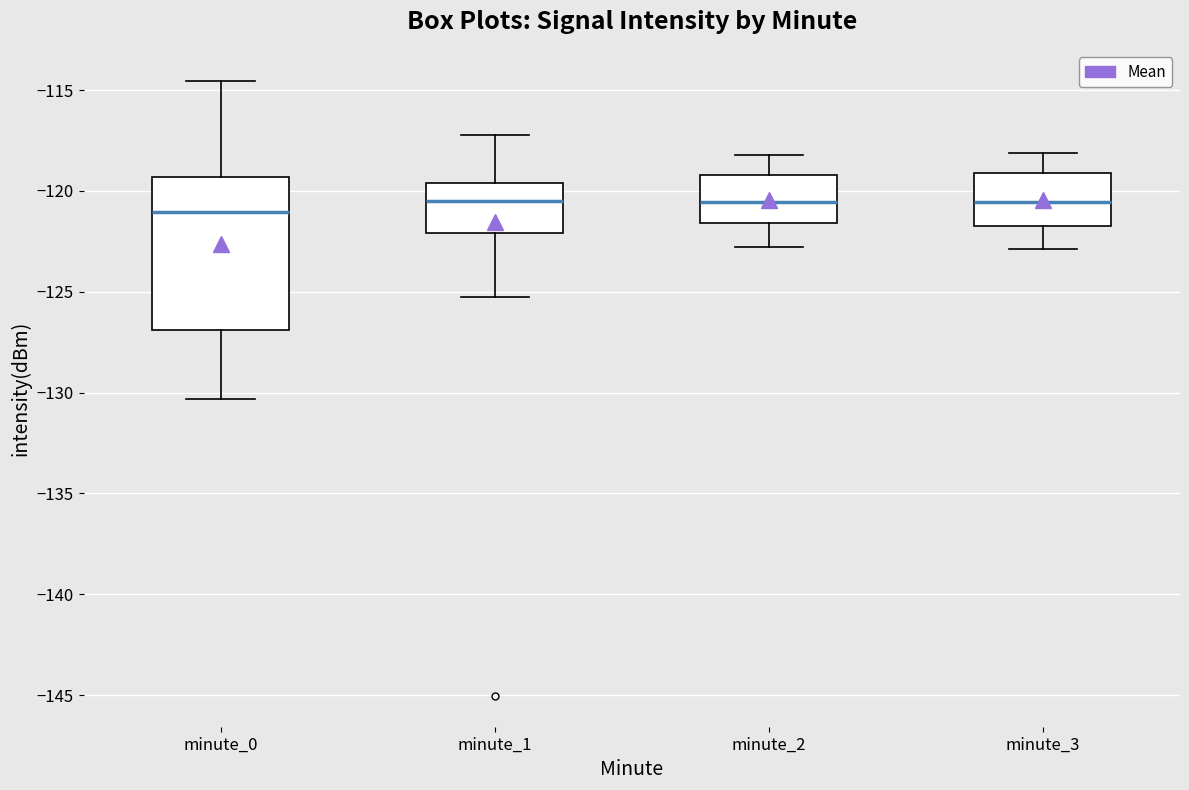

Where is the upper edge of the box for minute_1 on the y-axis? The values are not printed on the chart, so give them approximately, as read against the axis.

-119.5